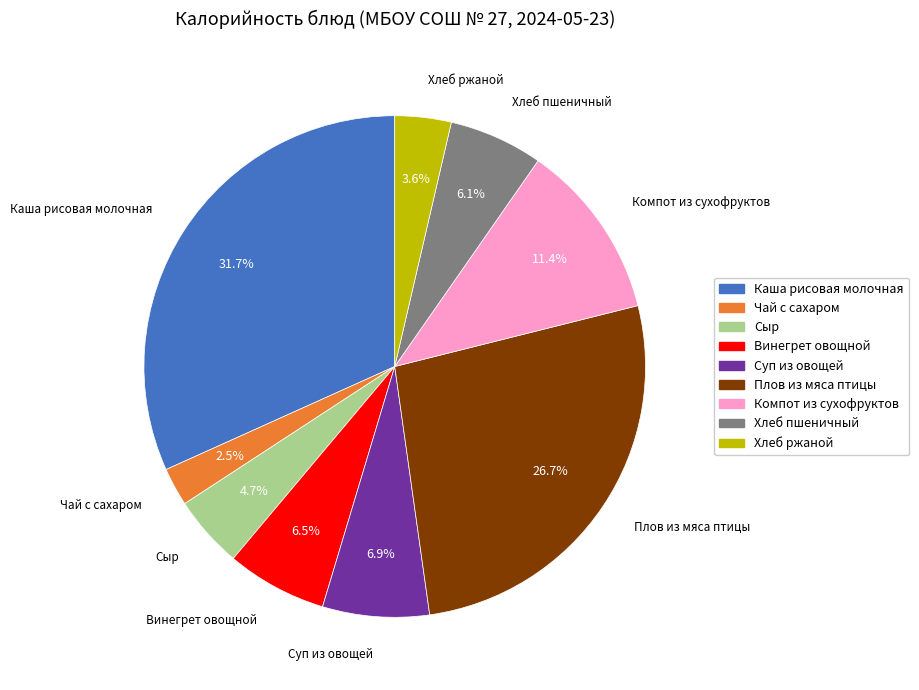

To the nearest percent, what is the difference between the largest and smallest slice percentages?

29%